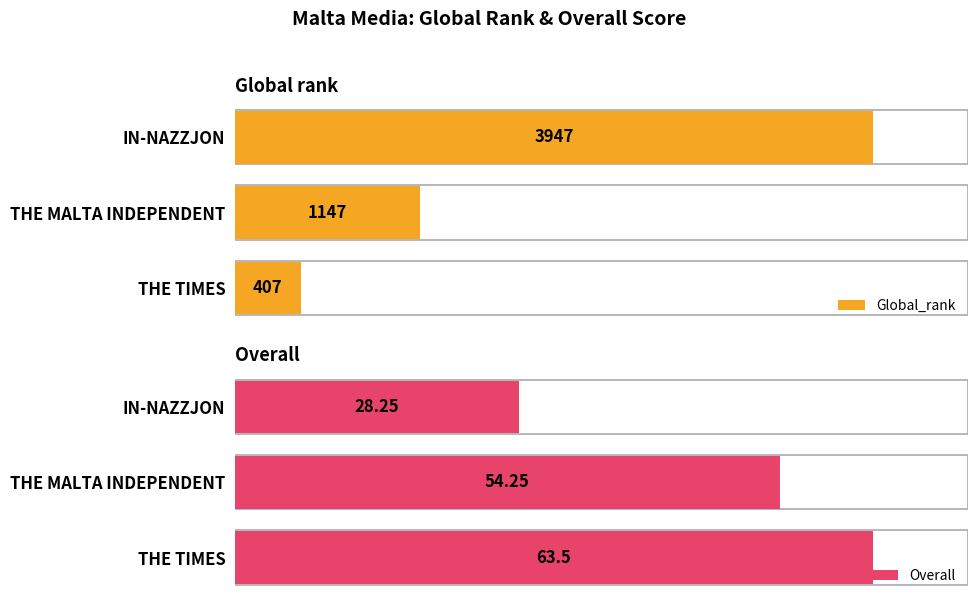

What is the sum of all Overall values?

146.0